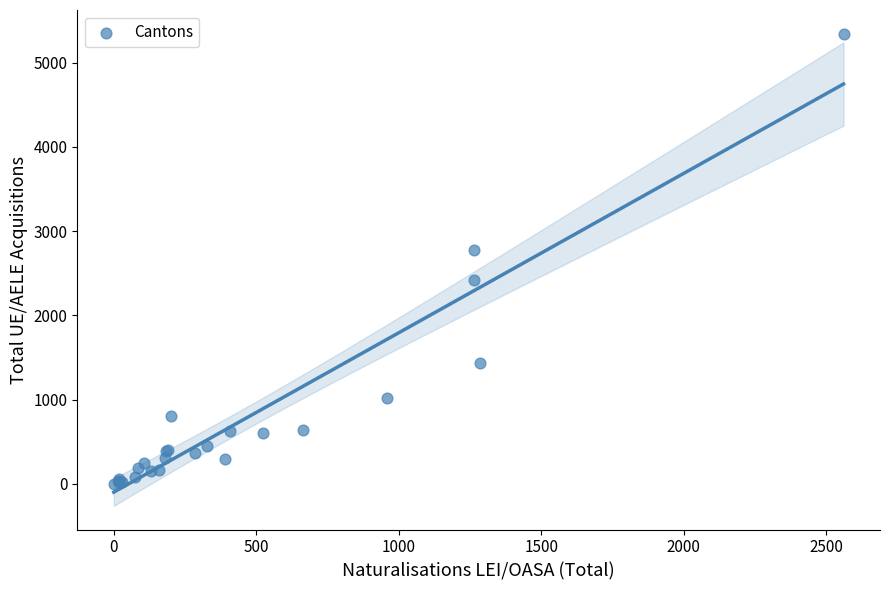

What Y value in the scatter plot is closest to 2673?

2772